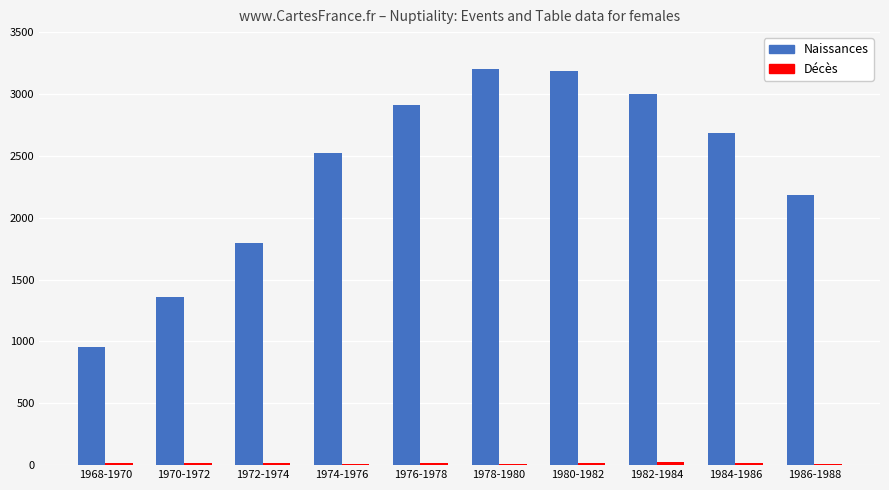

What is the maximum value shown in the chart?

3204